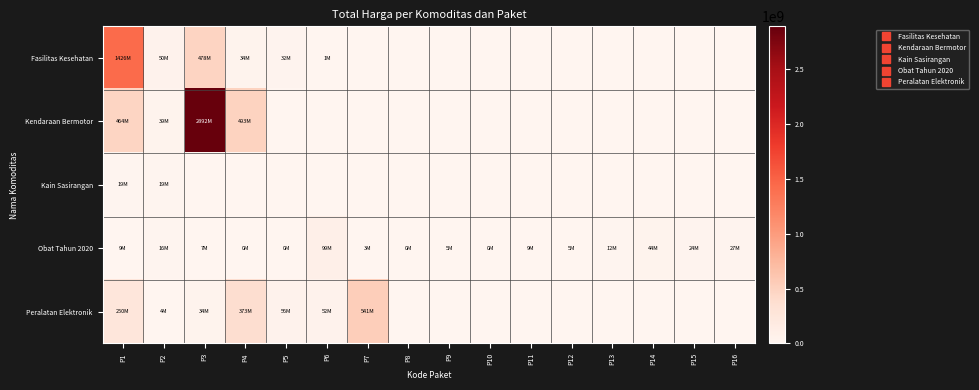

Reading left to right, list all the values displayed in this chart.

Fasilitas Kesehatan: P1=1425867900	P2=49730040	P3=477600000	P4=34000000	P5=32441200	P6=577875	P7=0	P8=0	P9=0	P10=0	P11=0	P12=0	P13=0	P14=0	P15=0	P16=0
Kendaraan Bermotor: P1=464002100	P2=39440000	P3=2892122000	P4=493000000	P5=0	P6=0	P7=0	P8=0	P9=0	P10=0	P11=0	P12=0	P13=0	P14=0	P15=0	P16=0
Kain Sasirangan: P1=19175000	P2=18900000	P3=0	P4=0	P5=0	P6=0	P7=0	P8=0	P9=0	P10=0	P11=0	P12=0	P13=0	P14=0	P15=0	P16=0
Obat Tahun 2020: P1=9180000	P2=15513960	P3=7401240	P4=333600	P5=78000	P6=98772570	P7=2772000	P8=265000	P9=4672200	P10=182000	P11=8742500	P12=5129000	P13=12453900	P14=43859200	P15=23653000	P16=27412000
Peralatan Elektronik: P1=250350000	P2=4350000	P3=34292000	P4=373404000	P5=56152800	P6=51601000	P7=541071000	P8=0	P9=0	P10=0	P11=0	P12=0	P13=0	P14=0	P15=0	P16=0